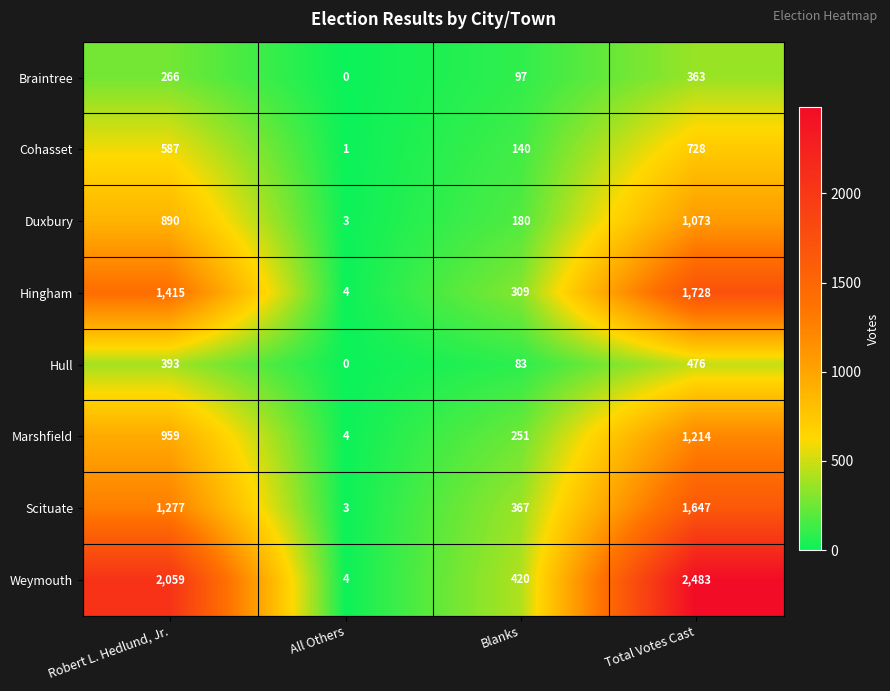

At Total Votes Cast, list the series in order from largest to smallest.

Weymouth, Hingham, Scituate, Marshfield, Duxbury, Cohasset, Hull, Braintree